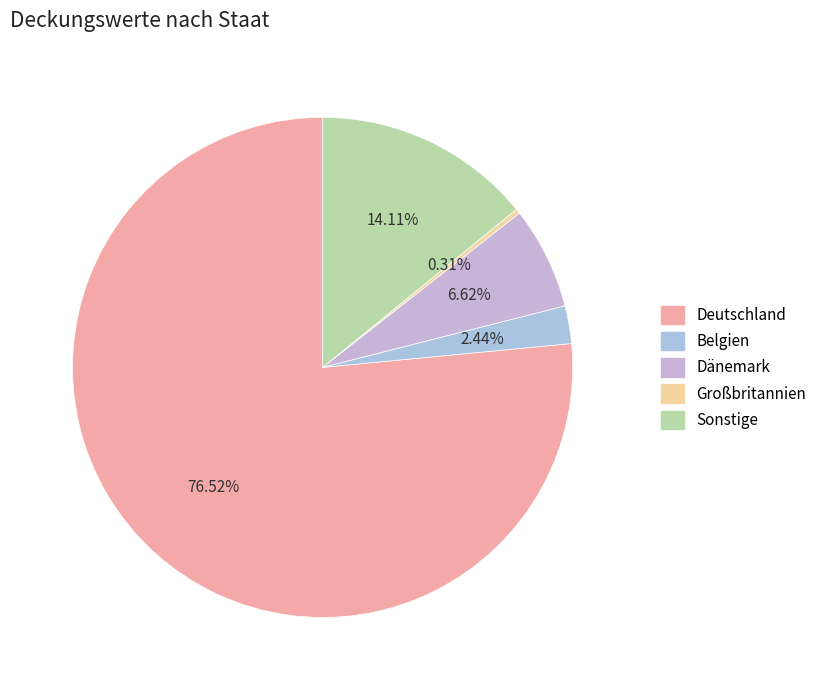

True or false: Dänemark accounts for 1% of the total.

False